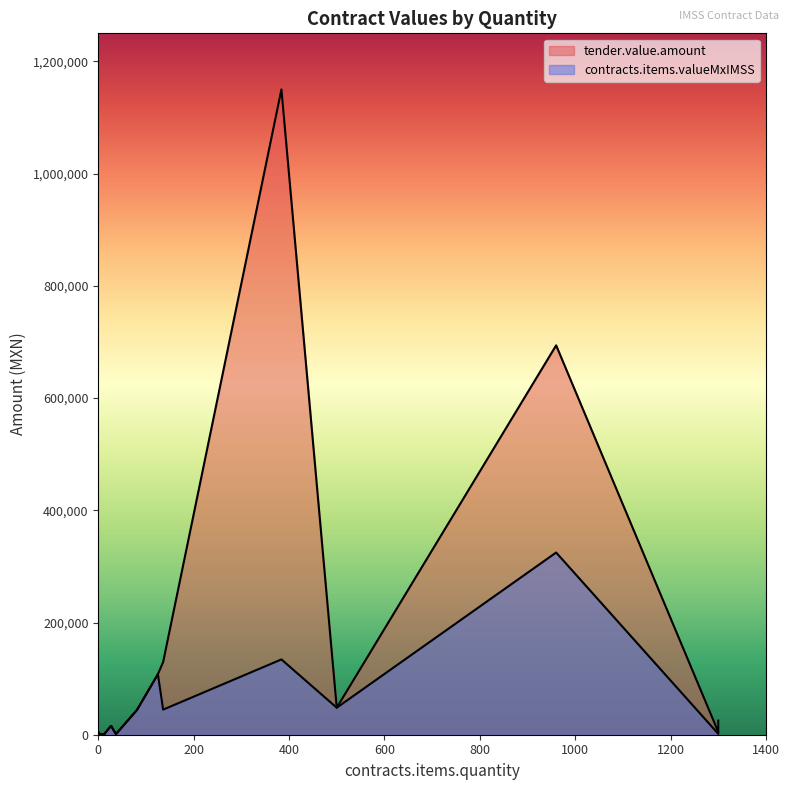

How many lines are shown in the chart?

2